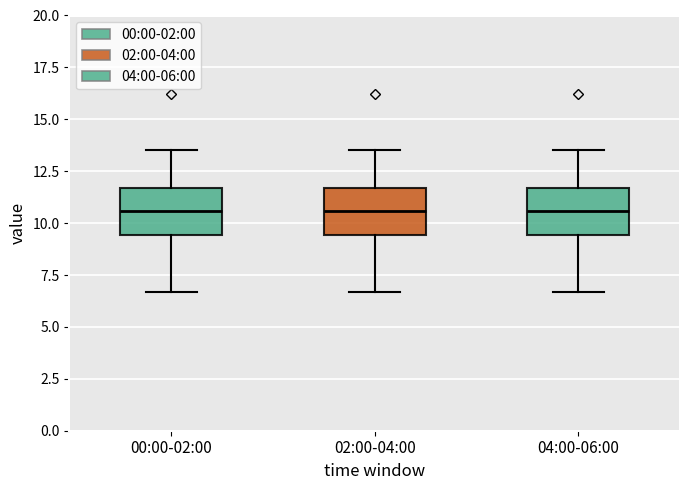

Where is the lower edge of the box for 00:00-02:00 on the y-axis? The values are not printed on the chart, so give them approximately, as read against the axis.

9.5